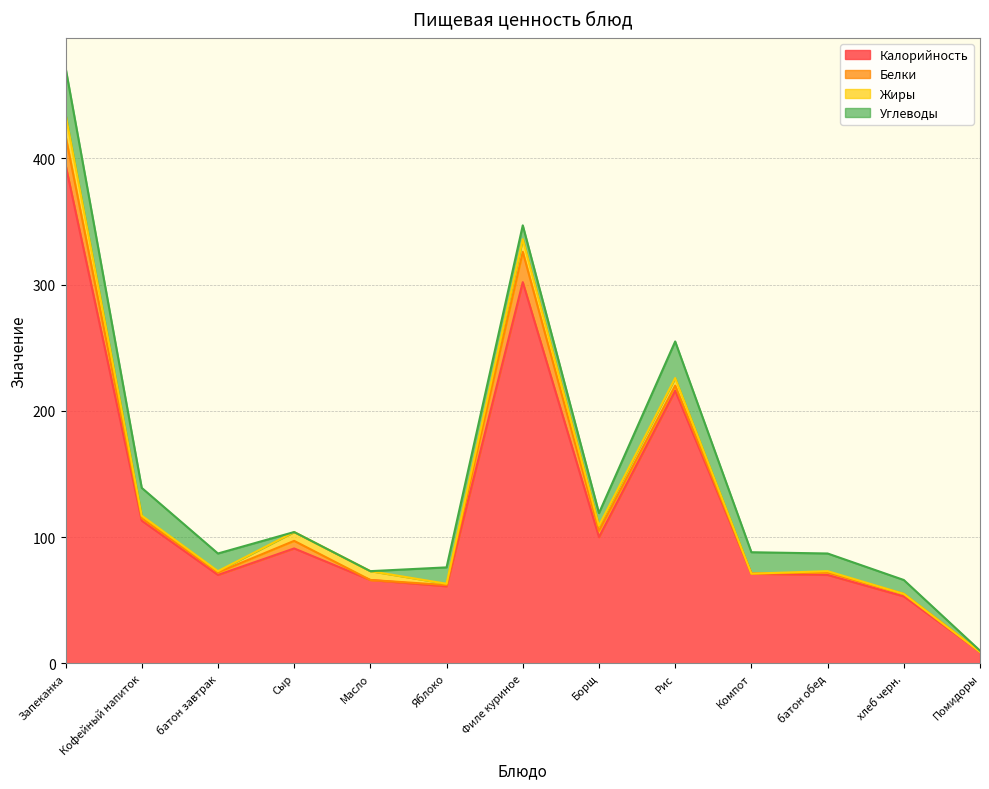

List the labels in order of Калорийность value, smallest first.

Помидоры, хлеб черн., Яблоко, Масло, батон завтрак, батон обед, Компот, Сыр, Борщ, Кофейный напиток, Рис, Филе куриное, Запеканка